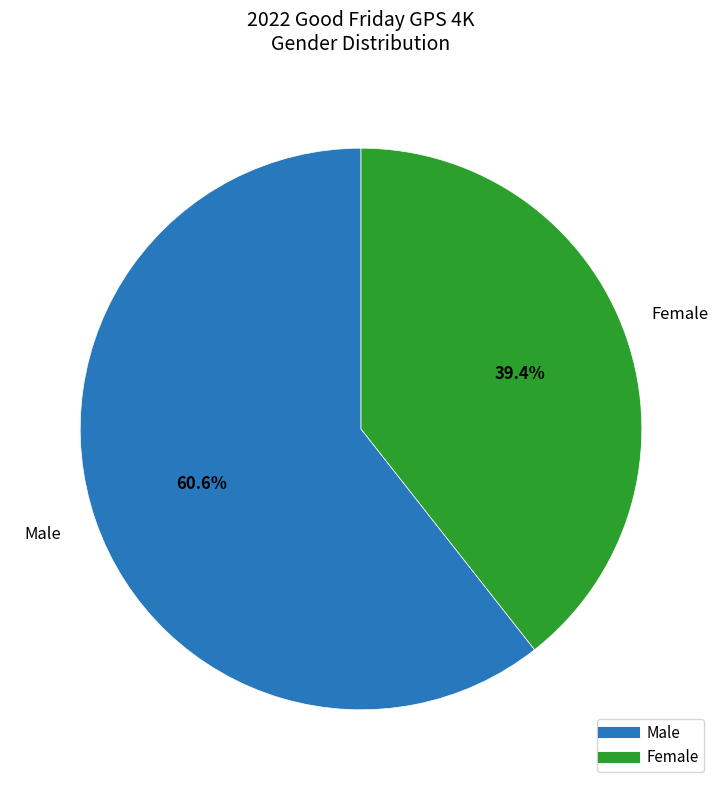

How many segments does this pie chart have?

2